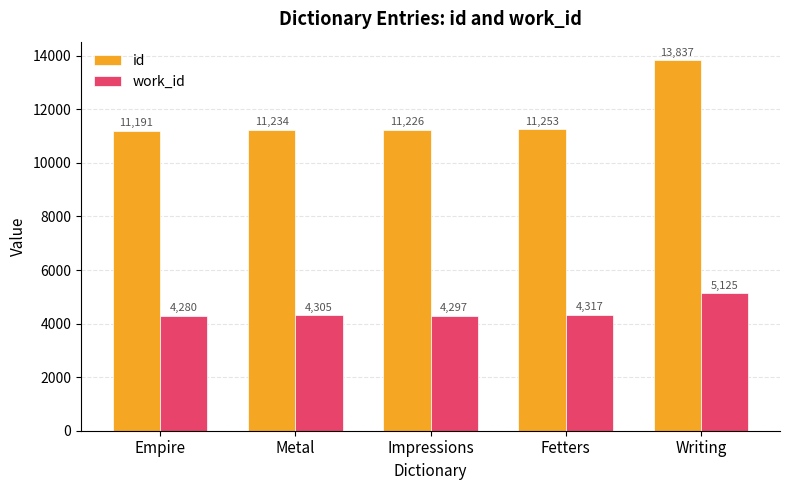

List the series in order of their peak value, lowest first.

work_id, id